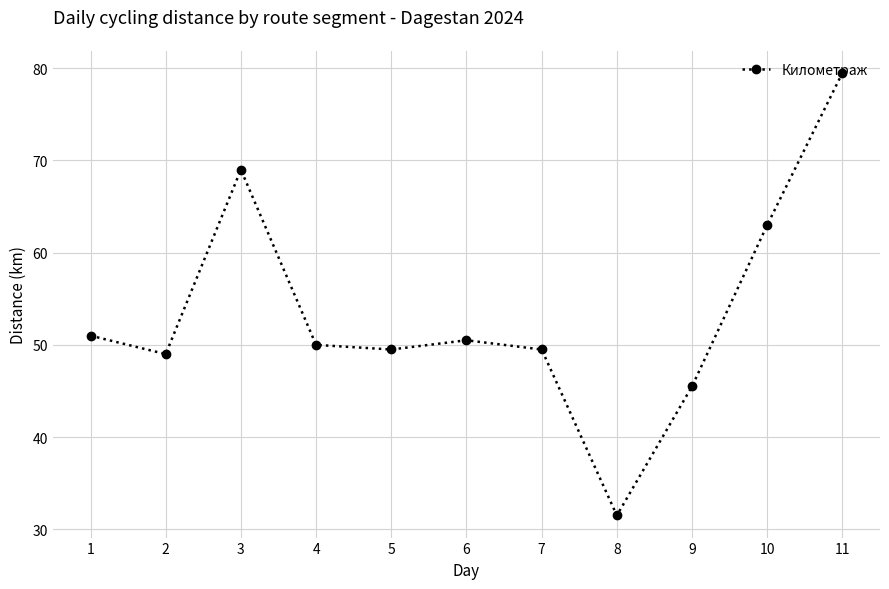

What is the sum of the values at 1 and 11?

130.5